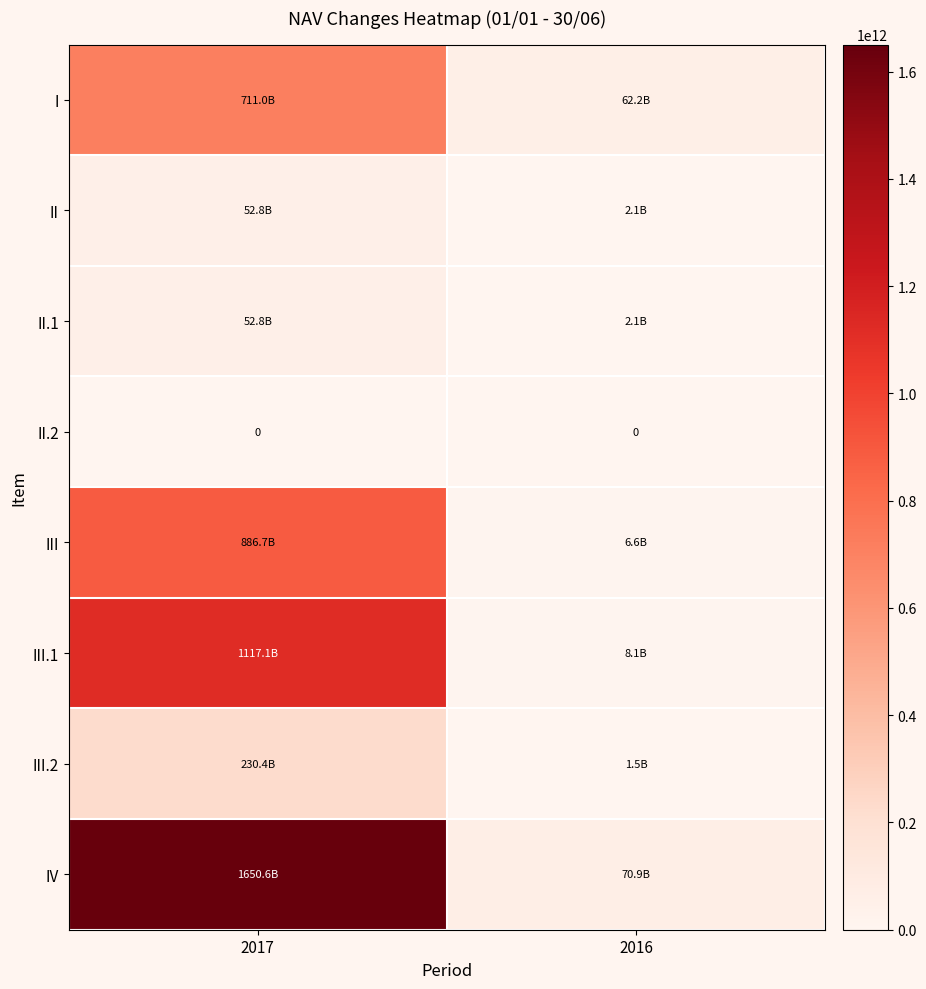

The value of III.1 at 2017 is 1117104527866. True or false?

True